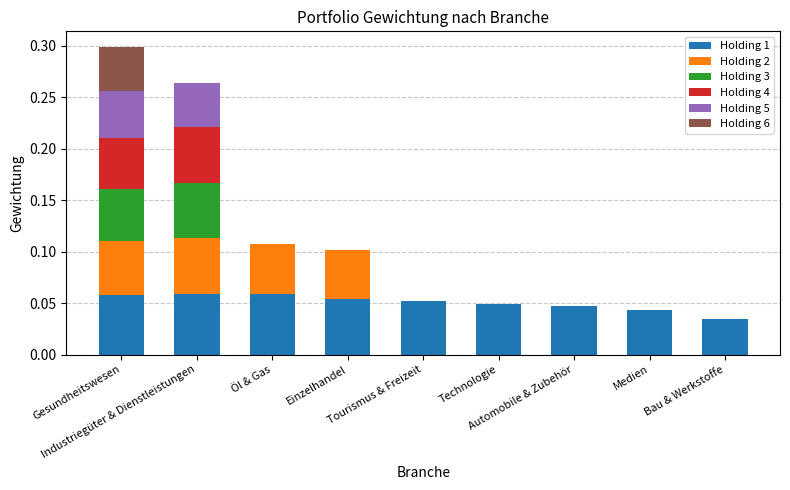

At Technologie, list the series in order from smallest to largest.

Holding 2, Holding 3, Holding 4, Holding 5, Holding 6, Holding 1